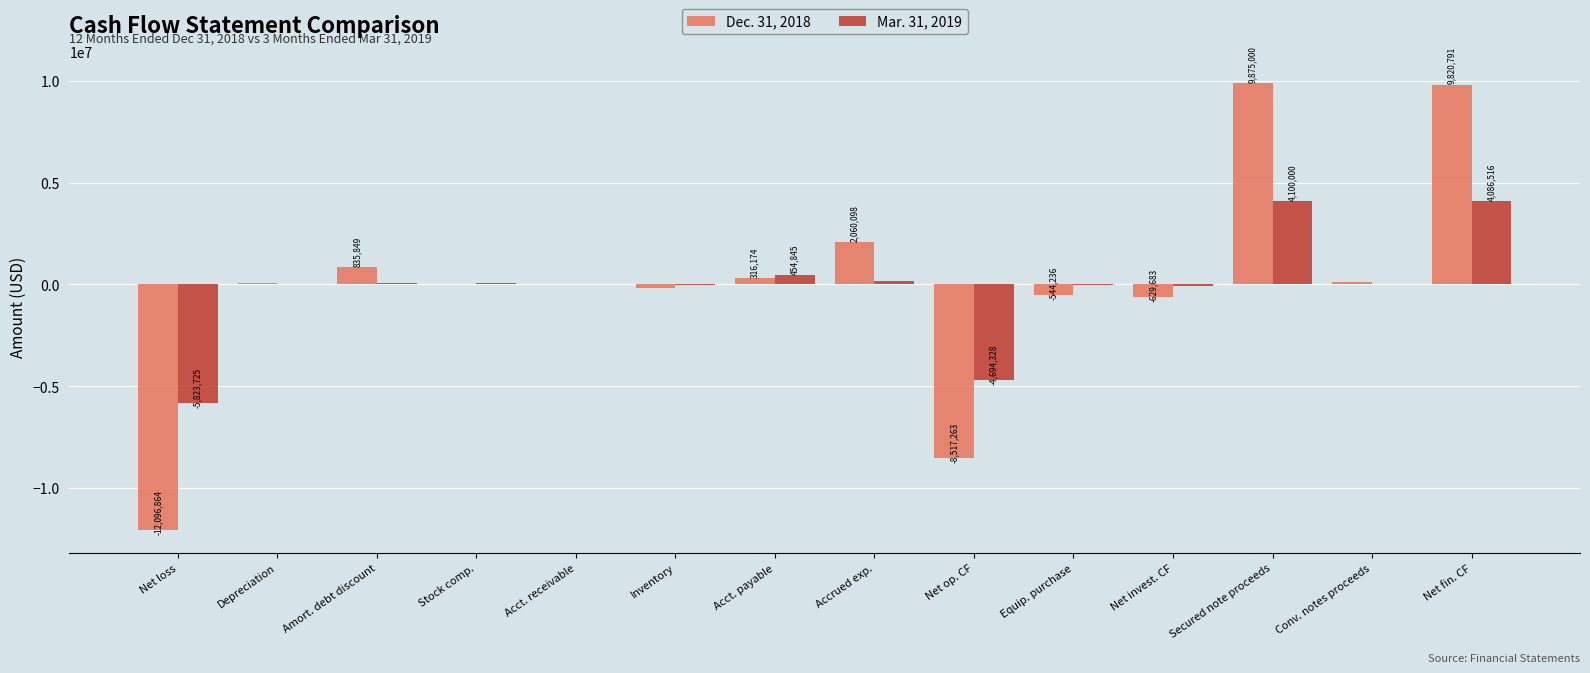

Reading right to left, list all the values displayed in this chart.

Dec. 31, 2018: Net fin. CF=9820791	Conv. notes proceeds=100000	Secured note proceeds=9875000	Net invest. CF=-629683	Equip. purchase=-544236	Net op. CF=-8517263	Accrued exp.=2060098	Acct. payable=316174	Inventory=-174624	Acct. receivable=9329	Stock comp.=0	Amort. debt discount=835849	Depreciation=54946	Net loss=-12096864
Mar. 31, 2019: Net fin. CF=4086516	Conv. notes proceeds=0	Secured note proceeds=4100000	Net invest. CF=-84753	Equip. purchase=-45189	Net op. CF=-4694328	Accrued exp.=154896	Acct. payable=454845	Inventory=-7448	Acct. receivable=30440	Stock comp.=47023	Amort. debt discount=66711	Depreciation=32701	Net loss=-5823725